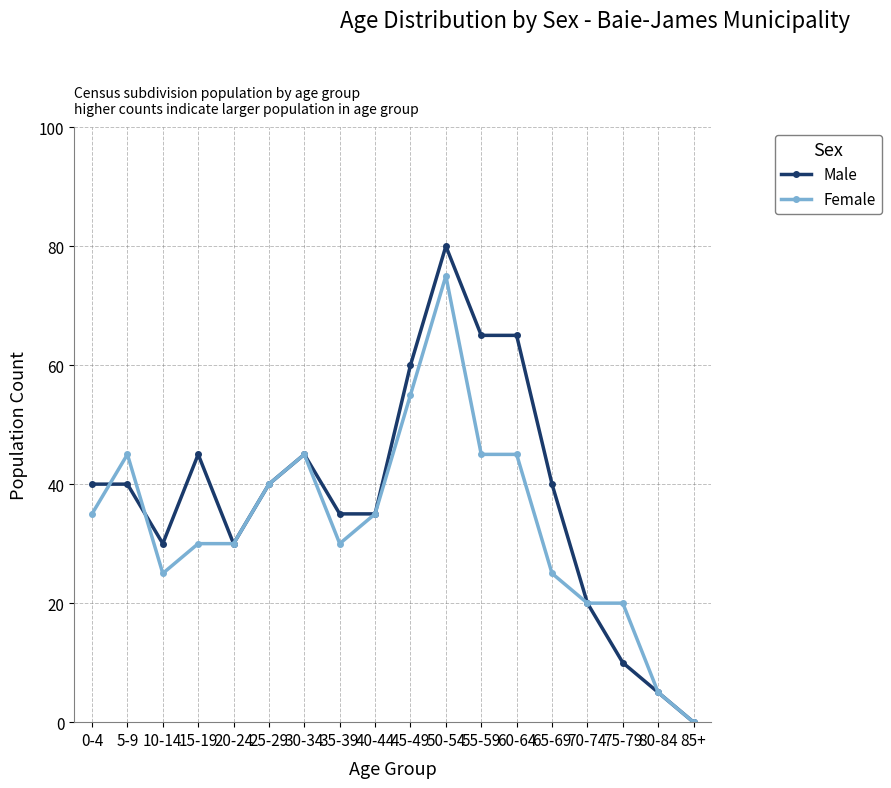

Rank the series at 45-49 from lowest to highest value.

Female, Male